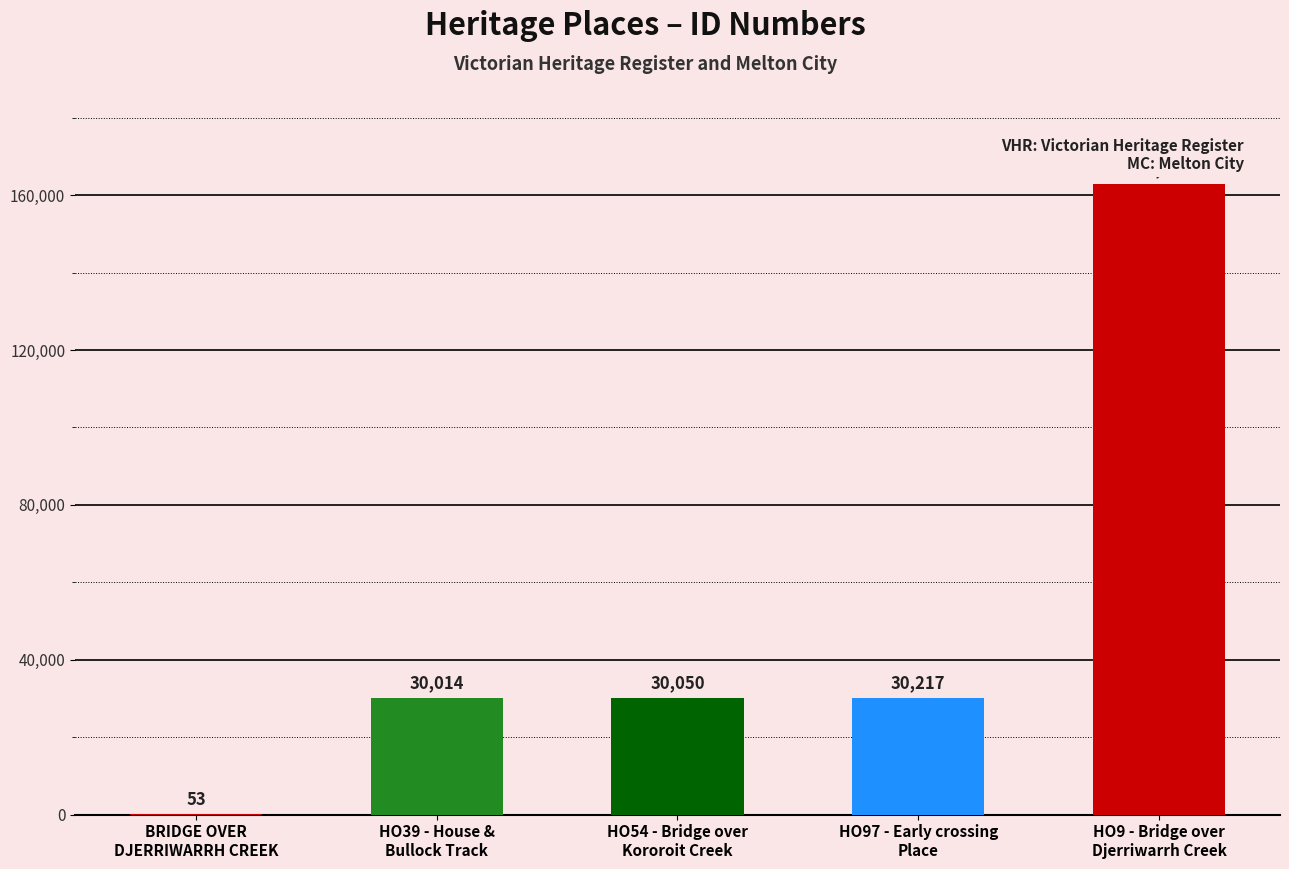

Is it true that the value at HO39 - House &
Bullock Track is 42385?

False